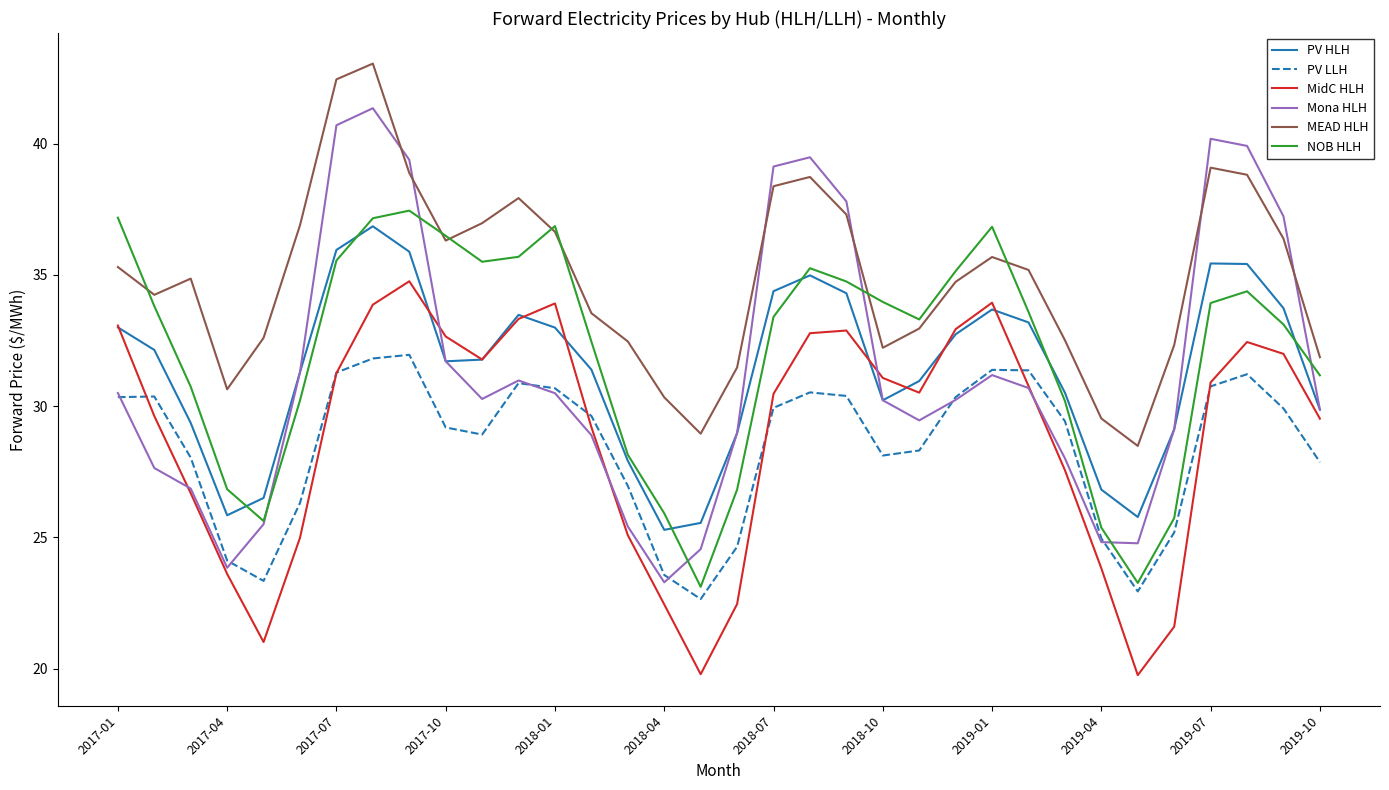

Which series has the largest range (max minus min)?

Mona HLH